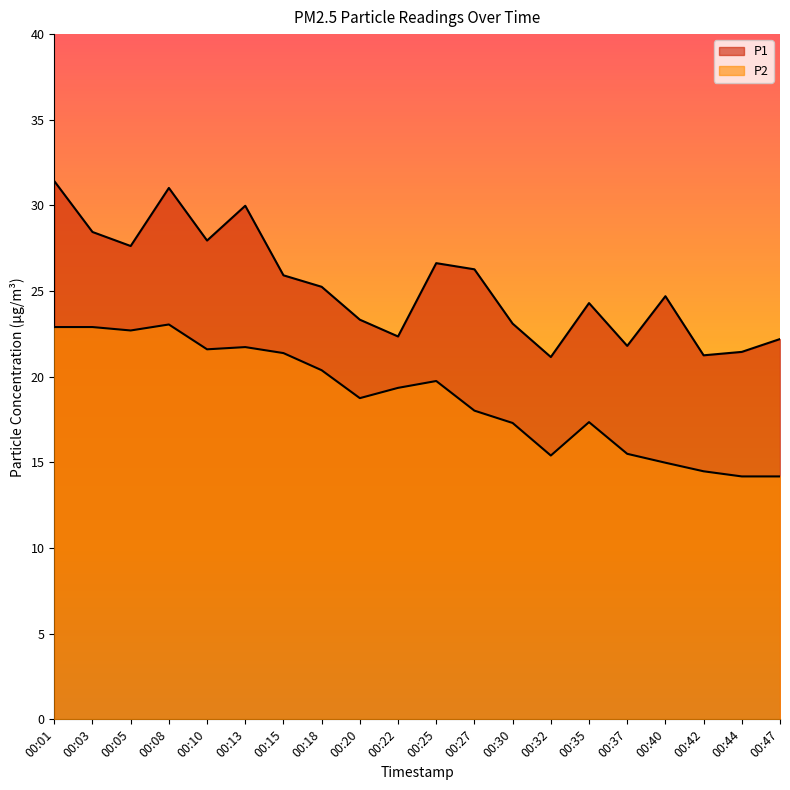

True or false: P2 and P1 intersect in this chart.

False